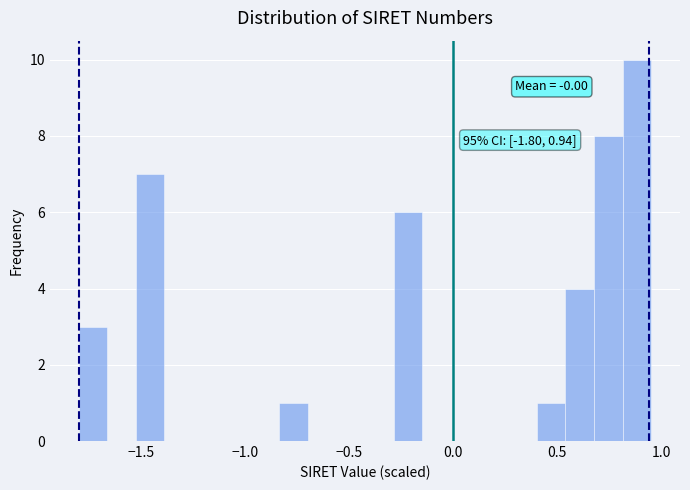

Around what value on the x-axis is the tallest bar? Give the approximate position of its centre, as read against the axis.

0.90